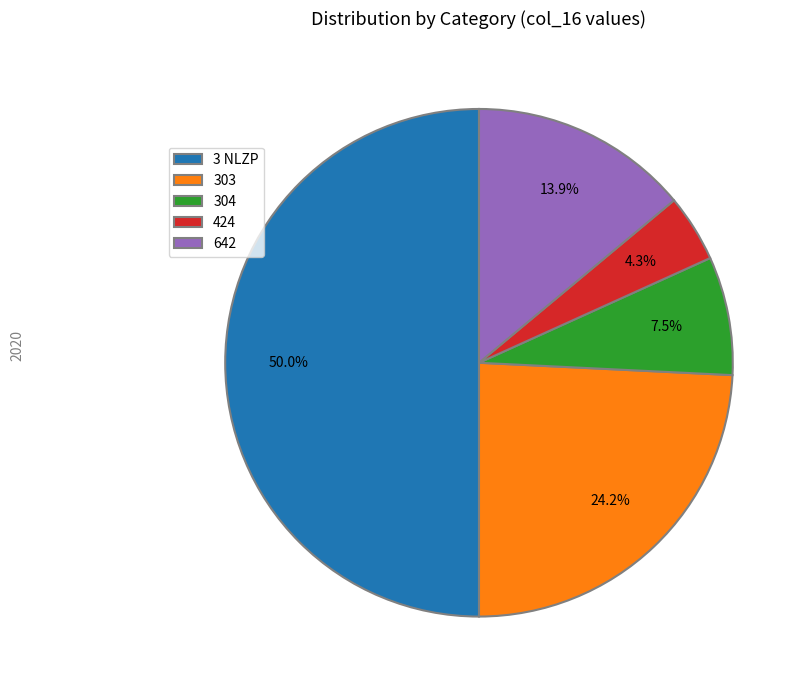

Is it true that 424 is 16% of the pie?

False